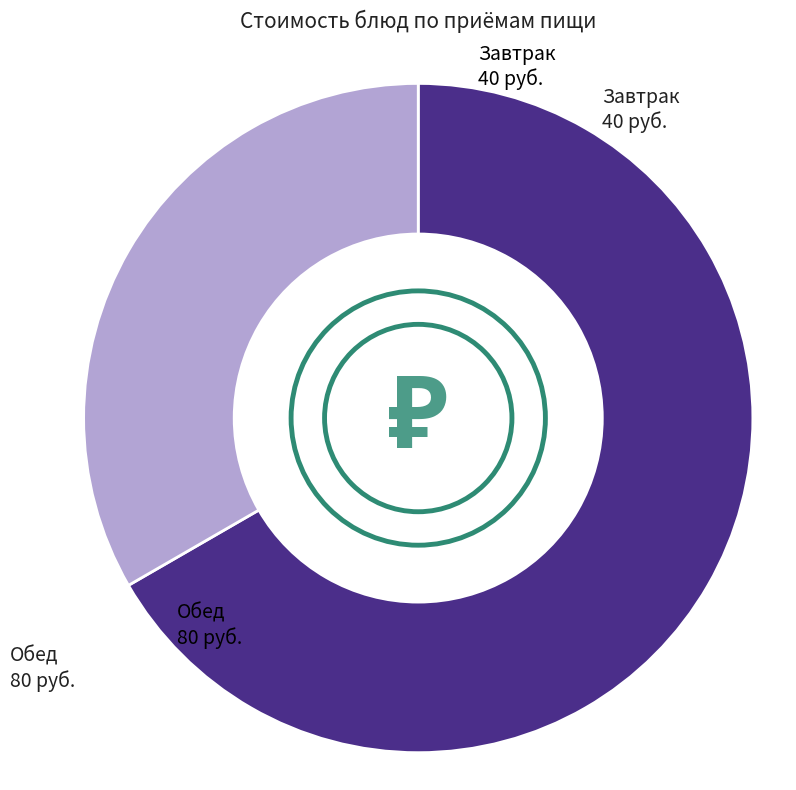

Is there a majority slice in this chart?

Yes